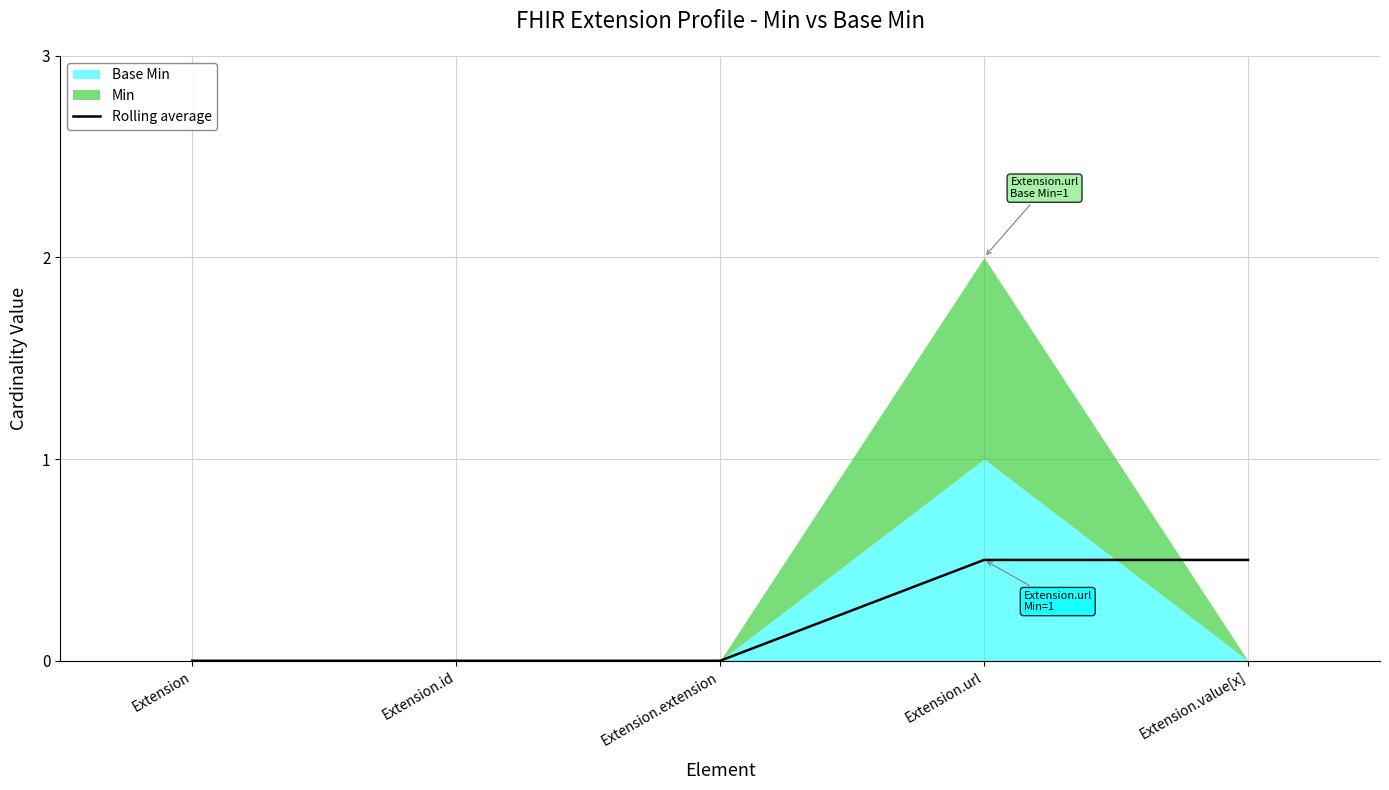

At which category does the chart reach its minimum across all series?

Extension